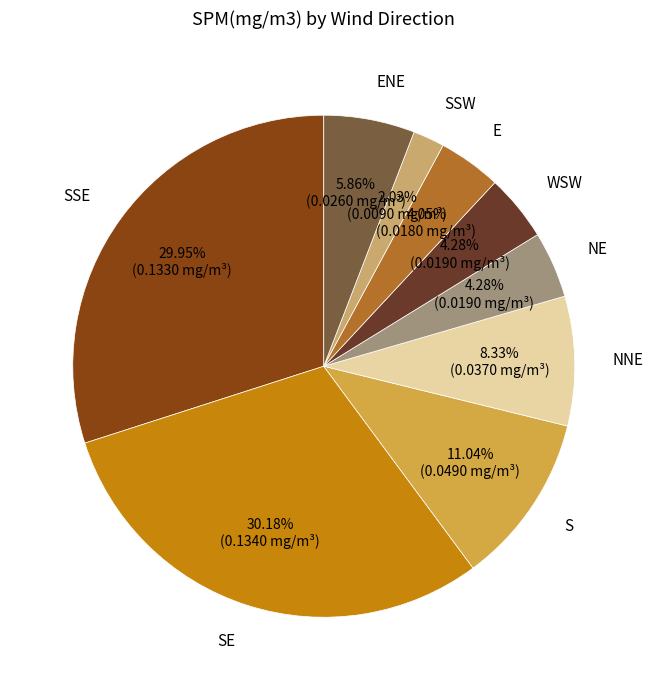

To the nearest percent, what is the difference between the NNE and SSE slice percentages?

22%